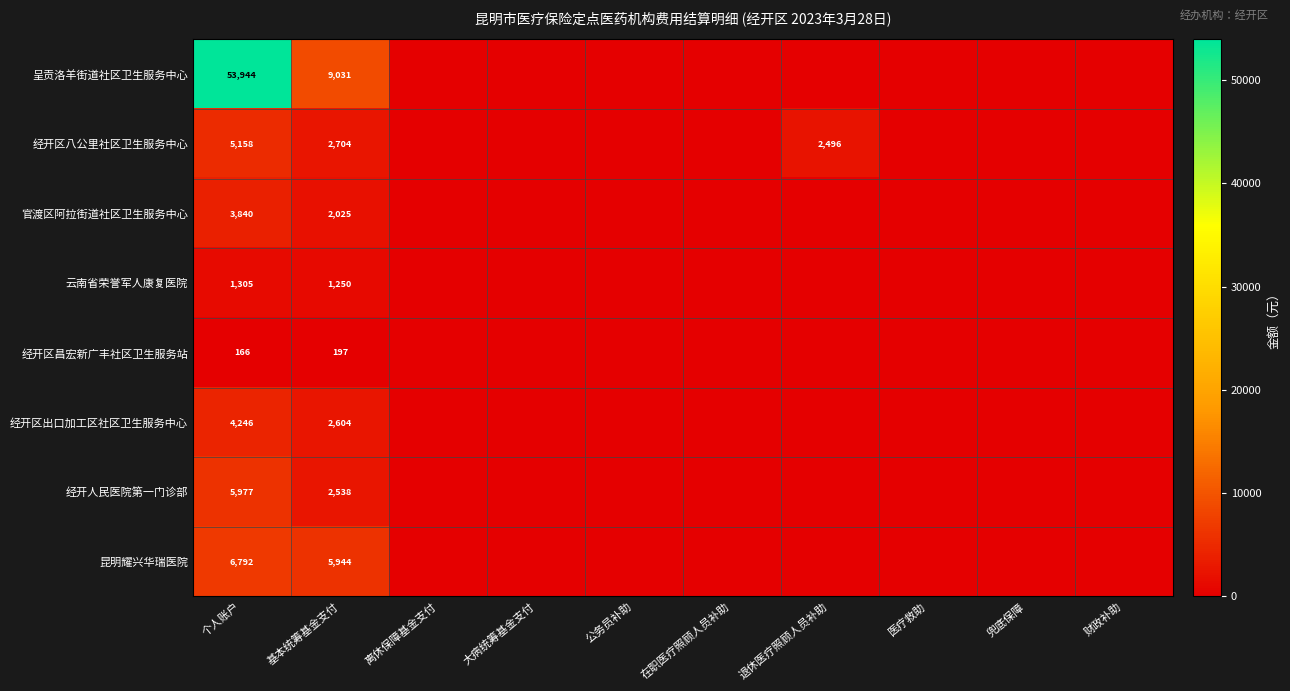

The 官渡区阿拉街道社区卫生服务中心 series shows 760 at 基本统筹基金支付. True or false?

False